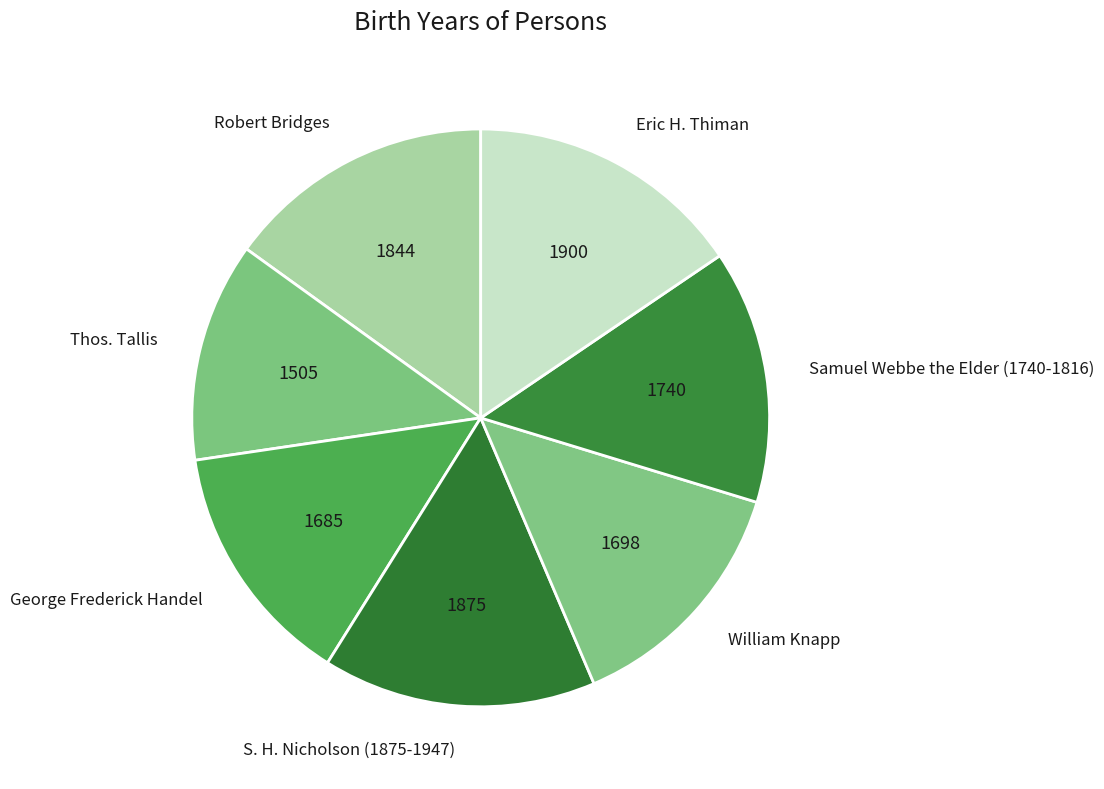

The Robert Bridges slice represents 21% of the pie. True or false?

False